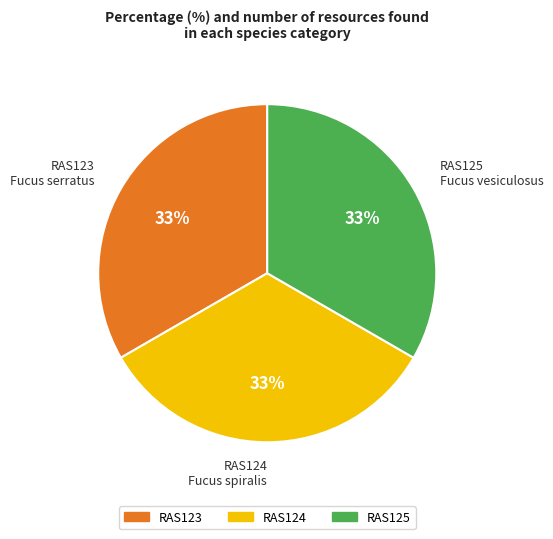

To the nearest percent, what is the combined percentage of RAS124 Fucus spiralis and RAS123 Fucus serratus?

67%